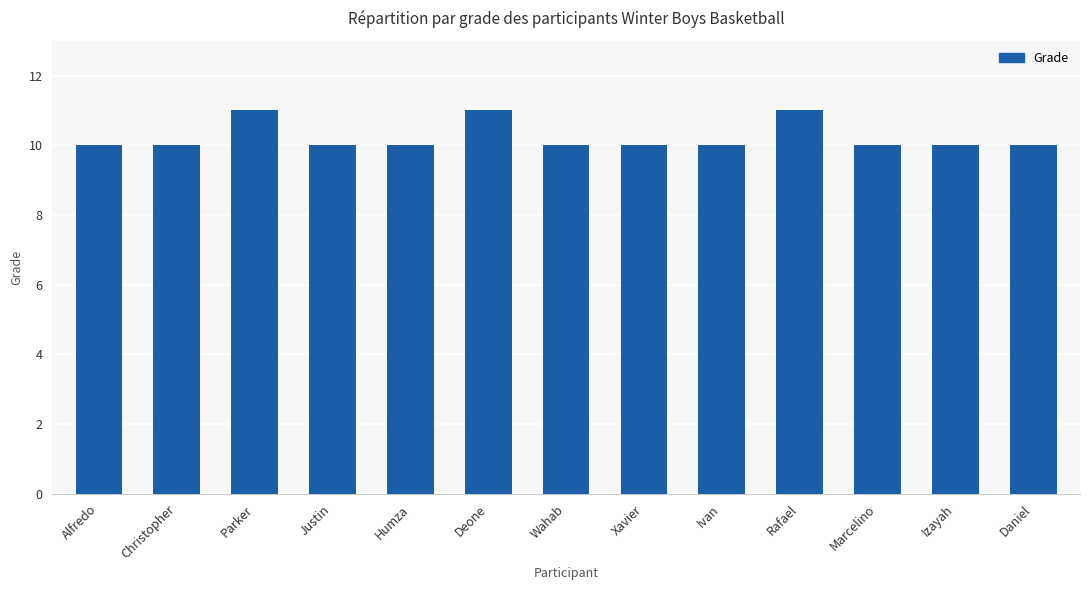

What is the sum of the values at Xavier and Christopher?

20